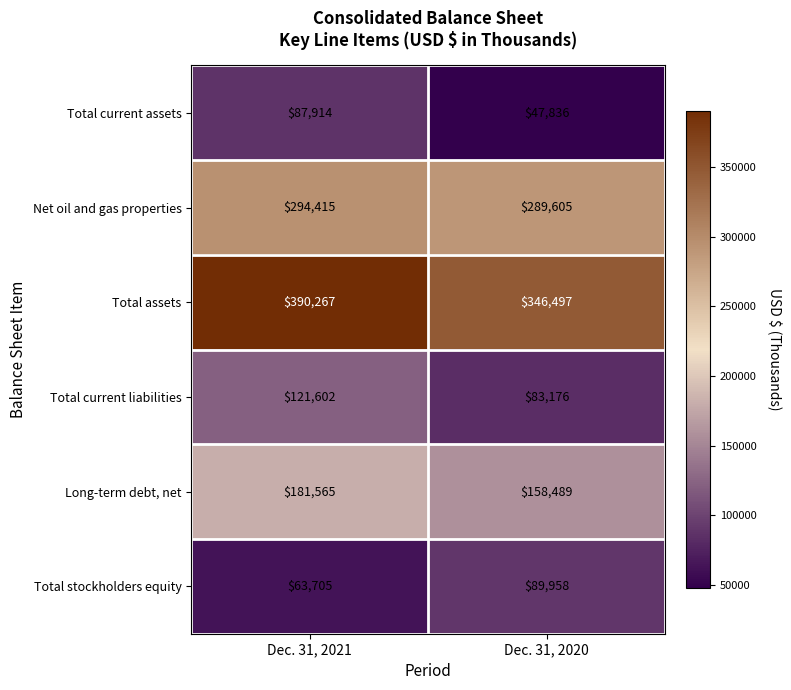

True or false: Total current assets has a value of 87914 at Dec. 31, 2021.

True